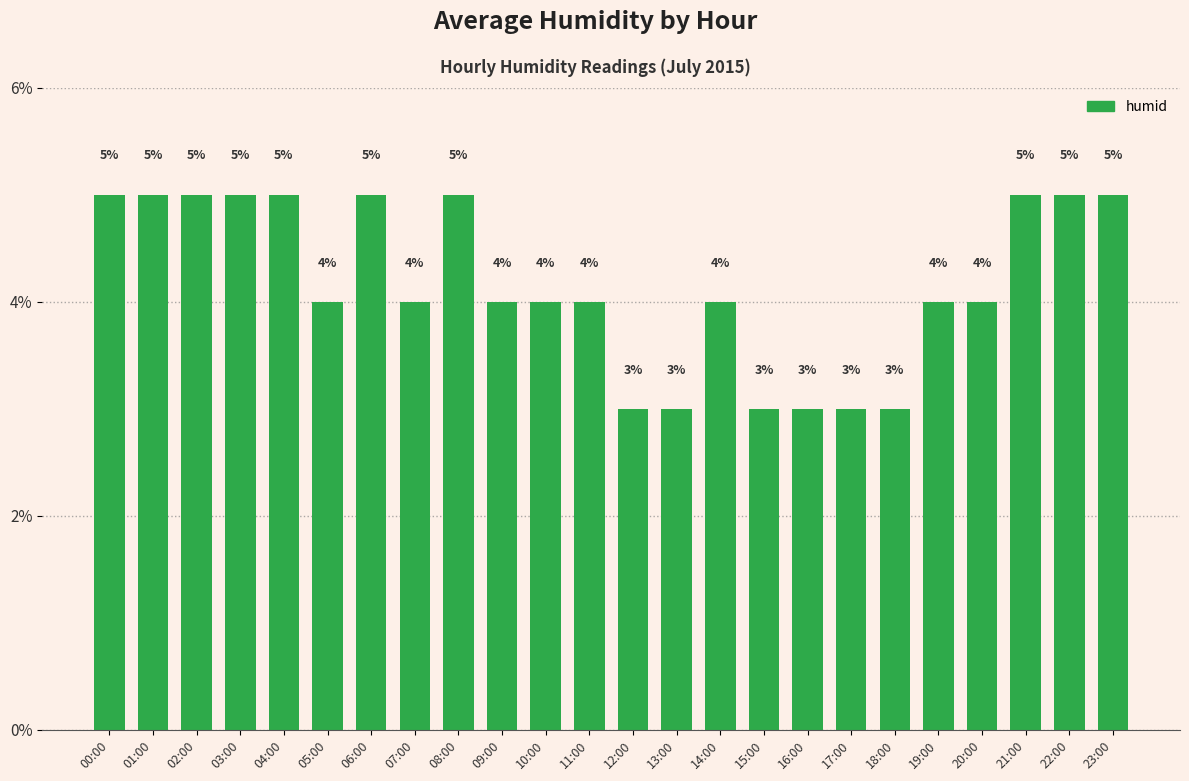

What is the minimum value shown in the chart?

3